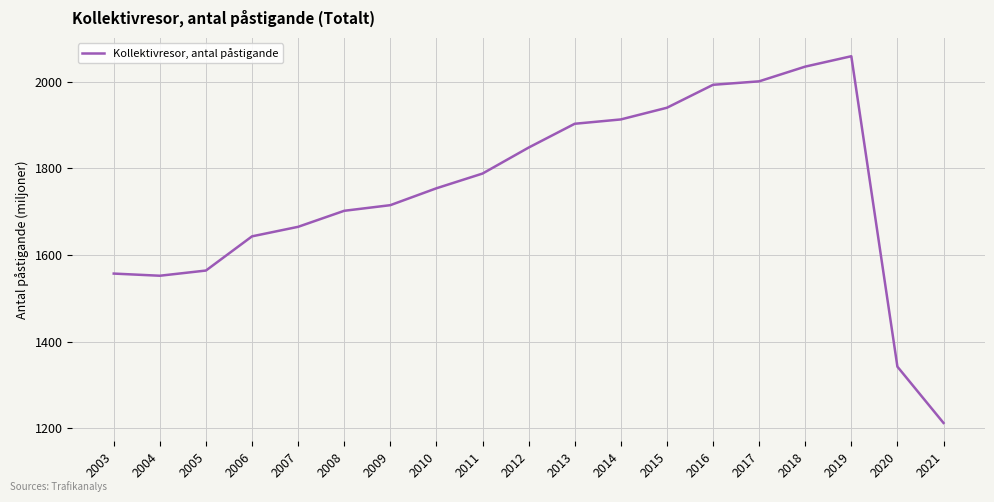

The value at 2009 is 1715. True or false?

True